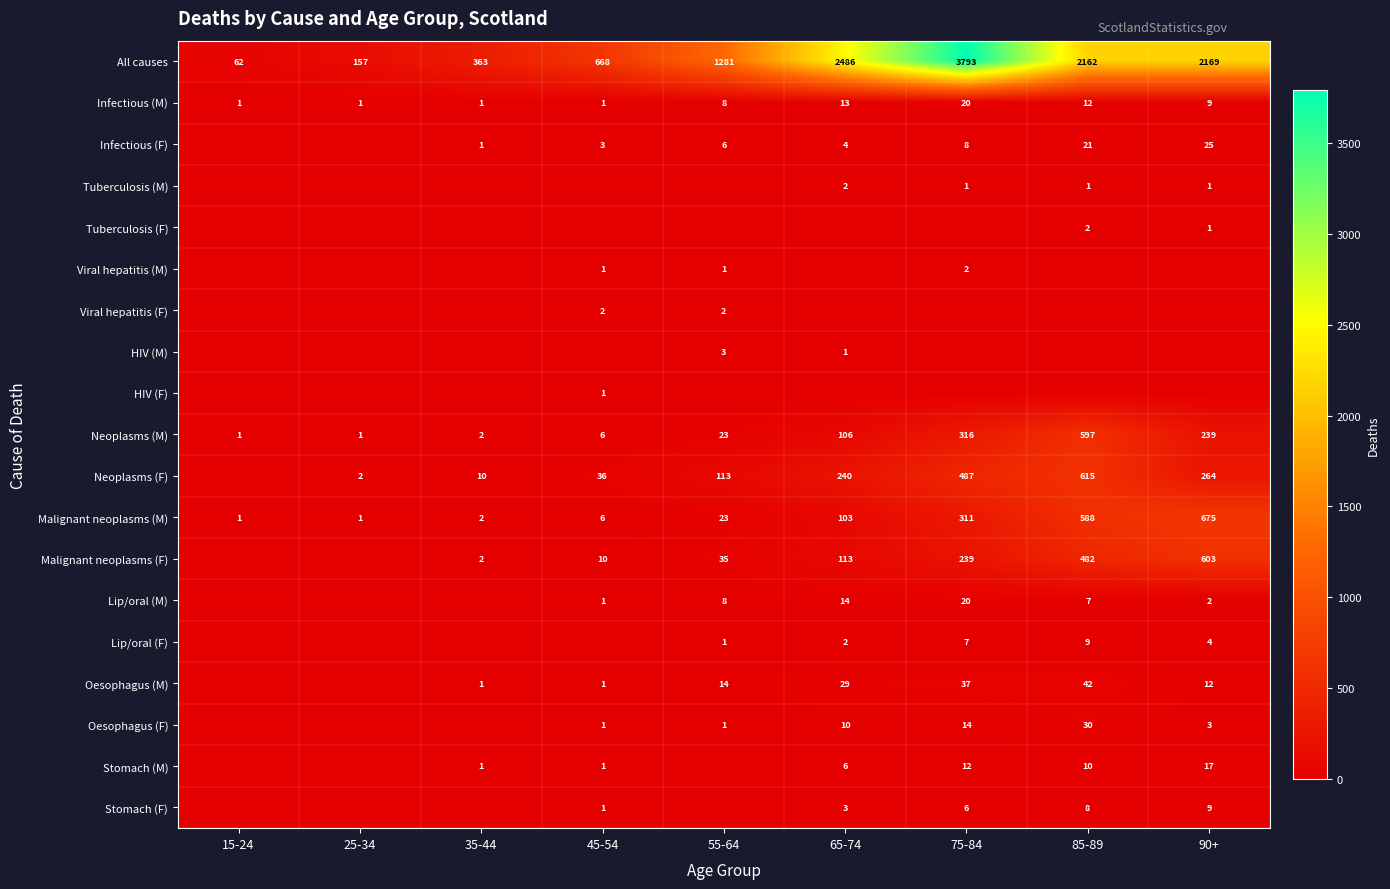

What is the sum of the Lip/oral (F) values at 55-64 and 85-89?

10